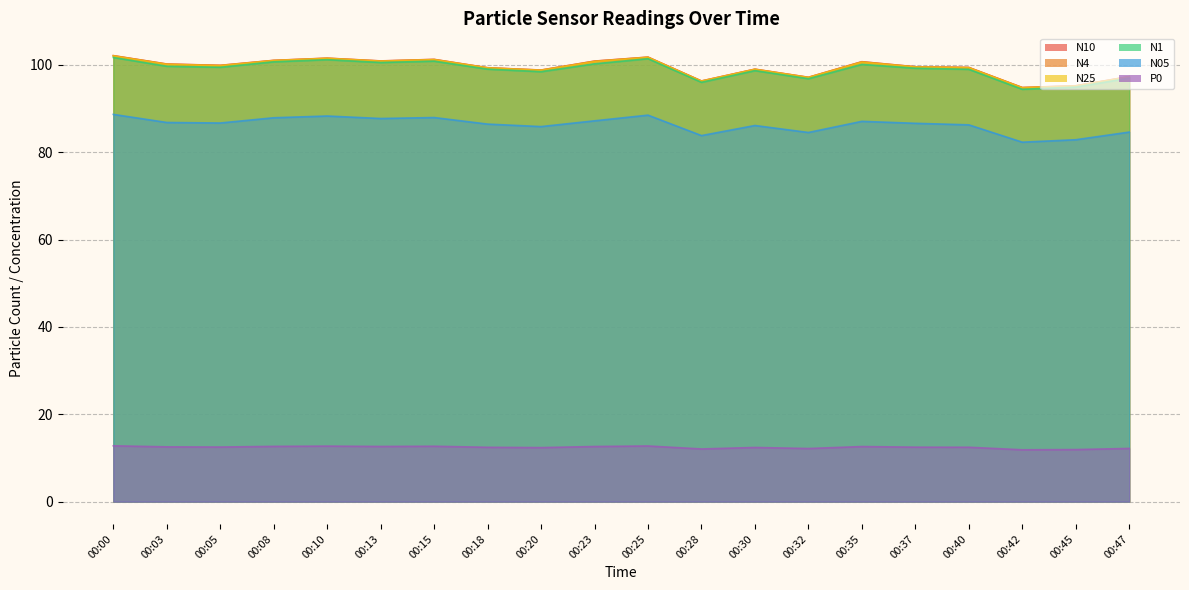

What is the difference between the second highest and second lowest values in the N4 series?

6.6